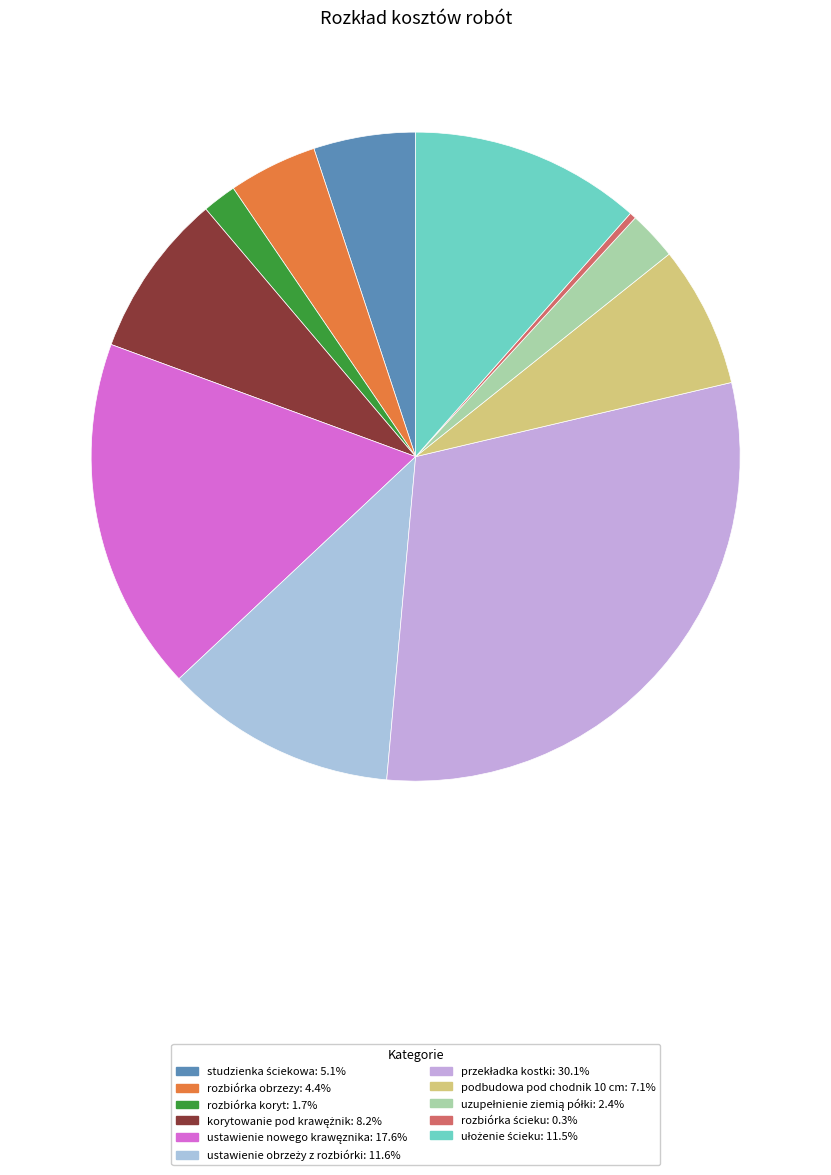

How many slices are in this pie chart?

11